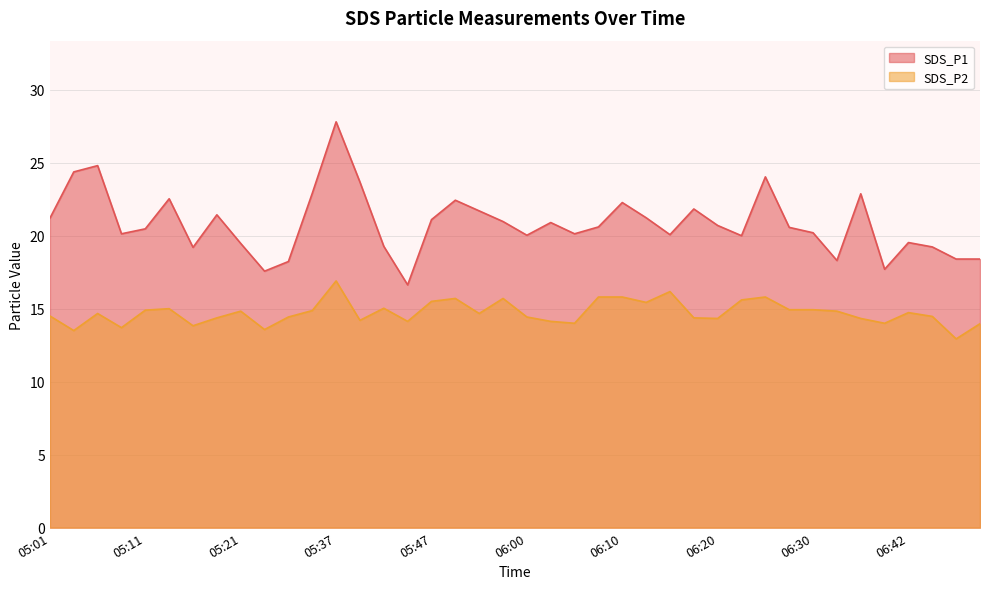

At 05:21, list the series in order from largest to smallest.

SDS_P1, SDS_P2